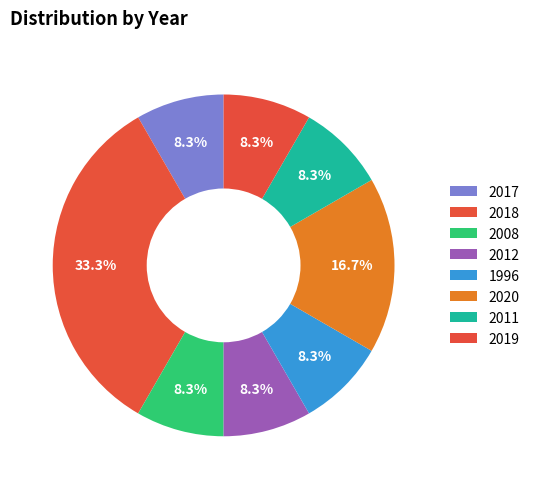

What is the largest slice in the pie chart?

2018